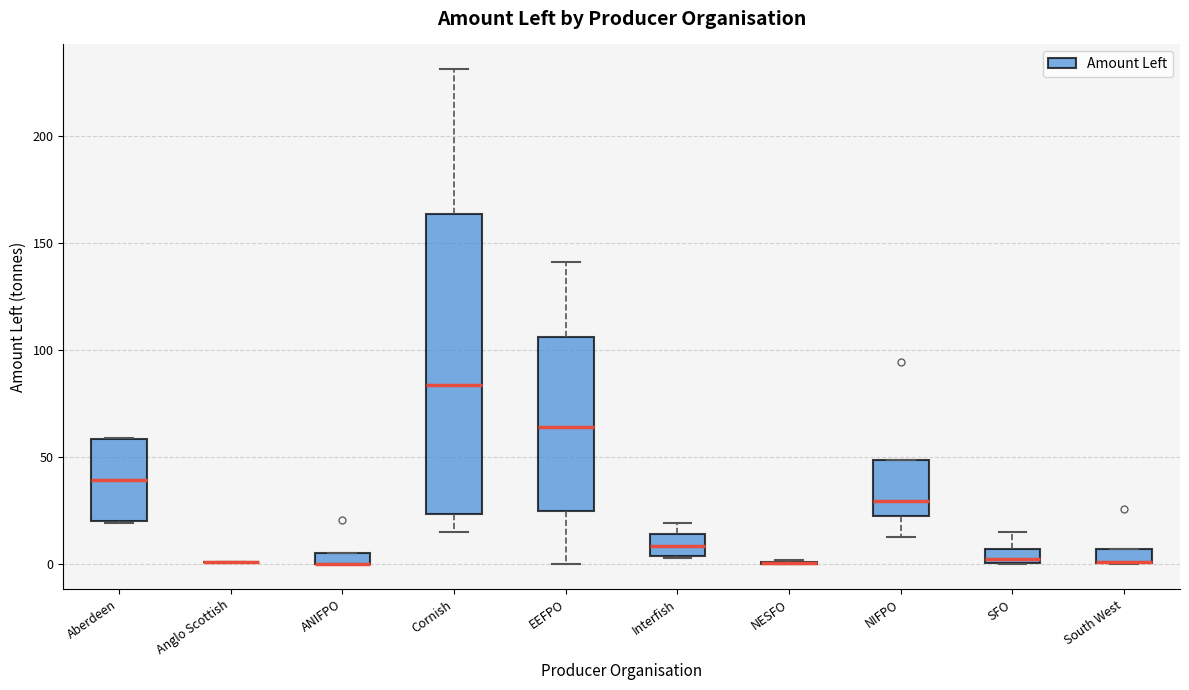

Which box is the tallest, from its lower edge to its upper edge?

Cornish